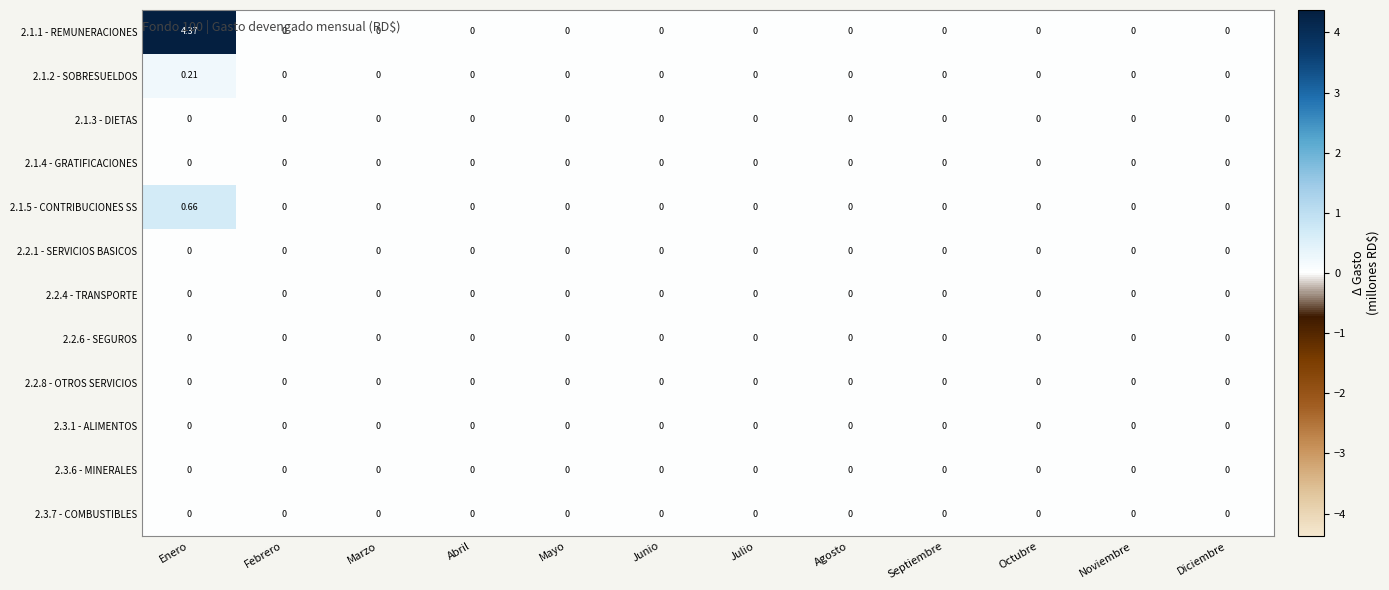

Which label corresponds to the largest value in the chart?

Enero